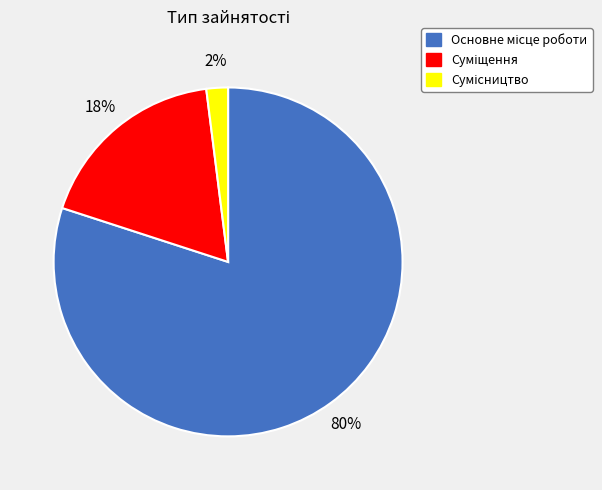

To the nearest percent, what is the difference between the largest and smallest slice percentages?

78%